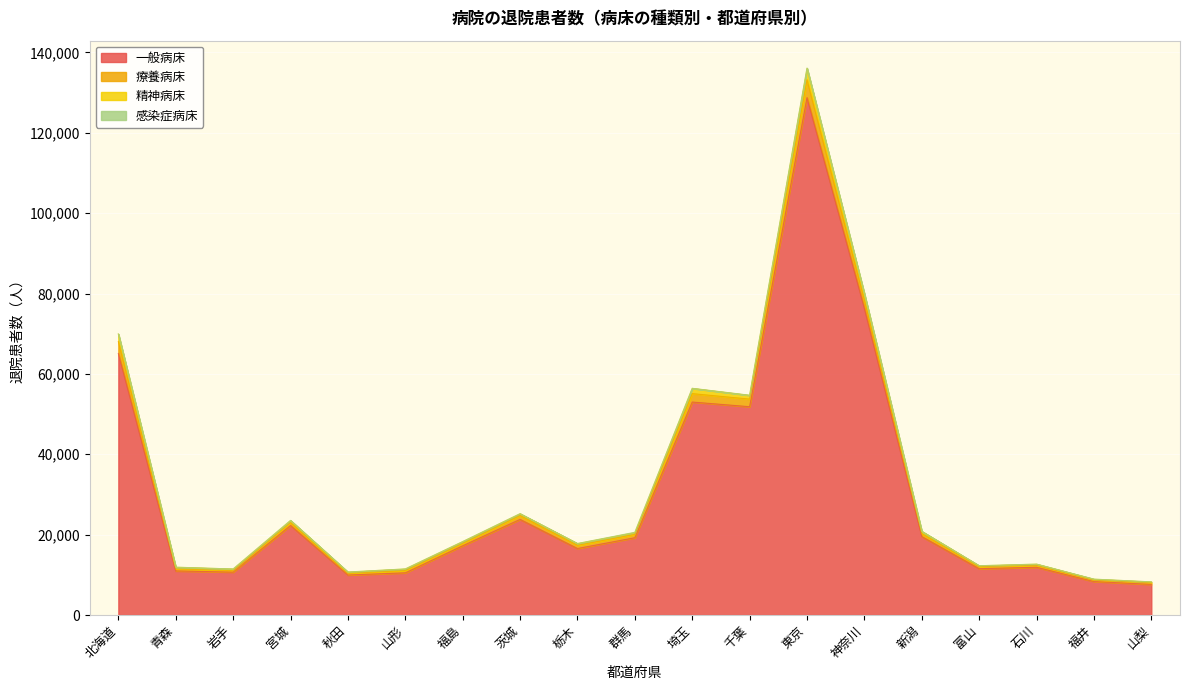

What is the minimum value for 一般病床?

7621